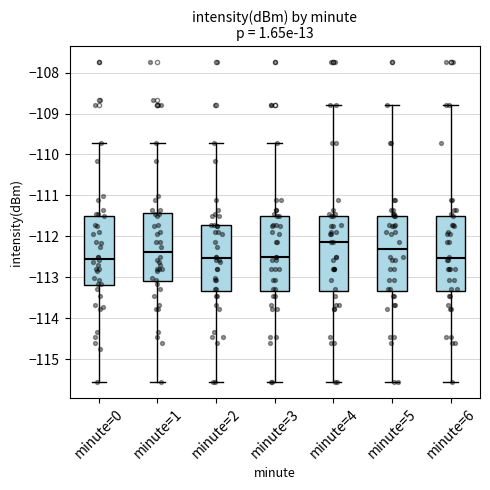

Where does the upper whisker of the box for minute=4 end on the y-axis? The values are not printed on the chart, so give them approximately, as read against the axis.

-108.8